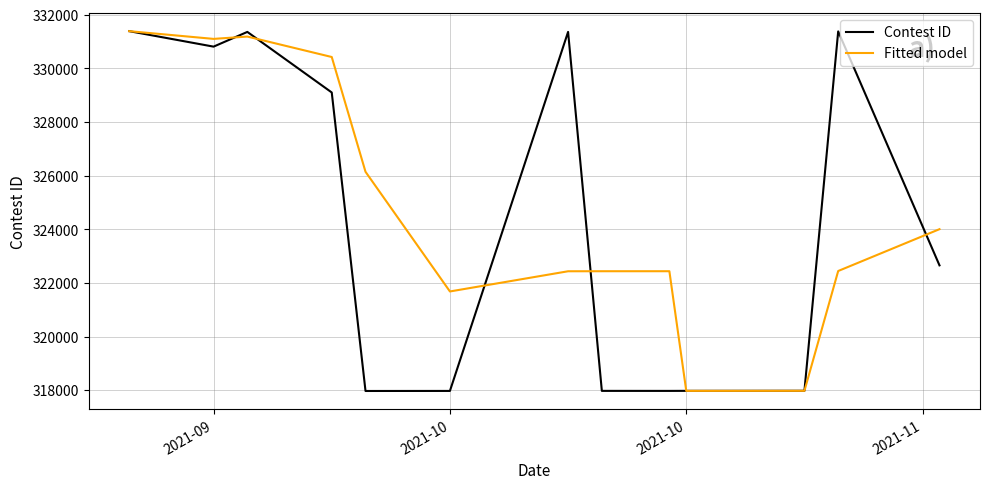

What is the lowest value of the Fitted model series?

317975.0